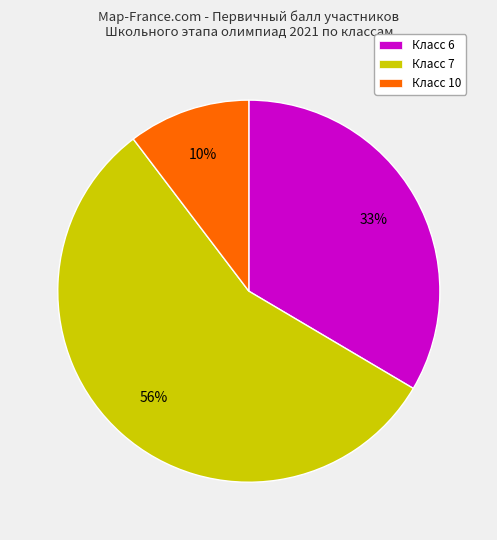

Between Класс 7 and Класс 10, which is larger?

Класс 7